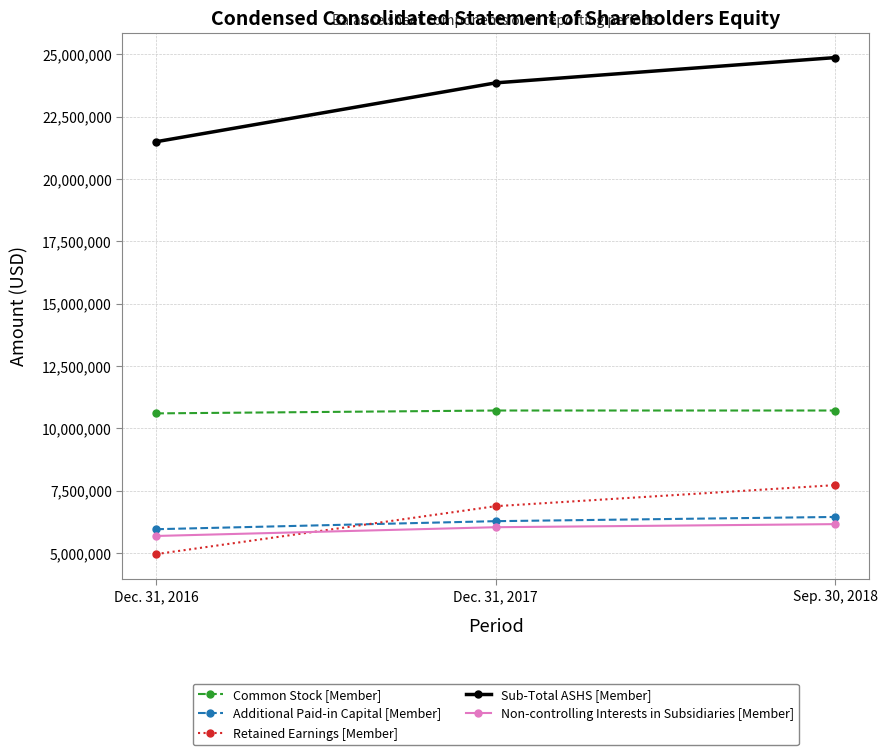

Read the Common Stock [Member] value at Sep. 30, 2018.

10711000